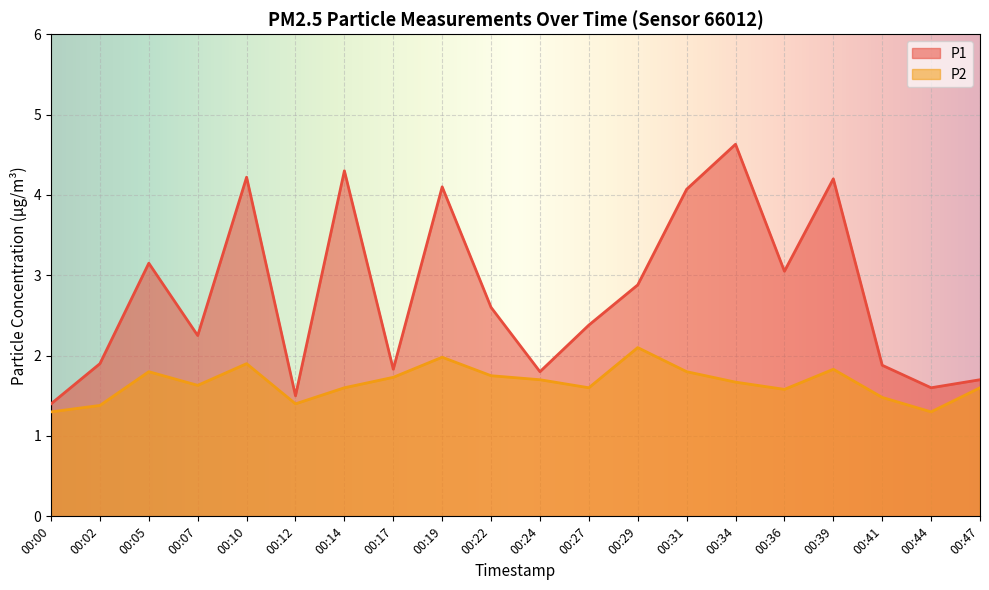

At which category is the sum across all series the highest?

00:34